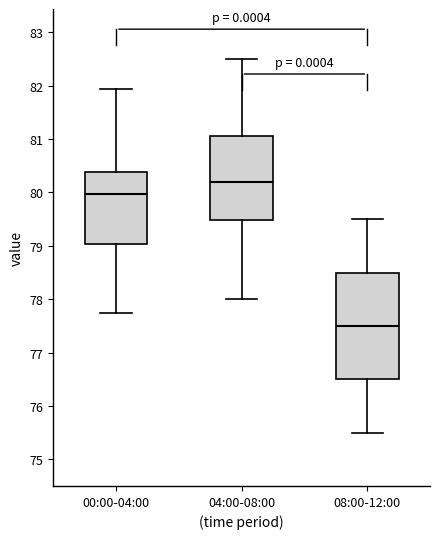

Which box has the lowest median line?

08:00-12:00